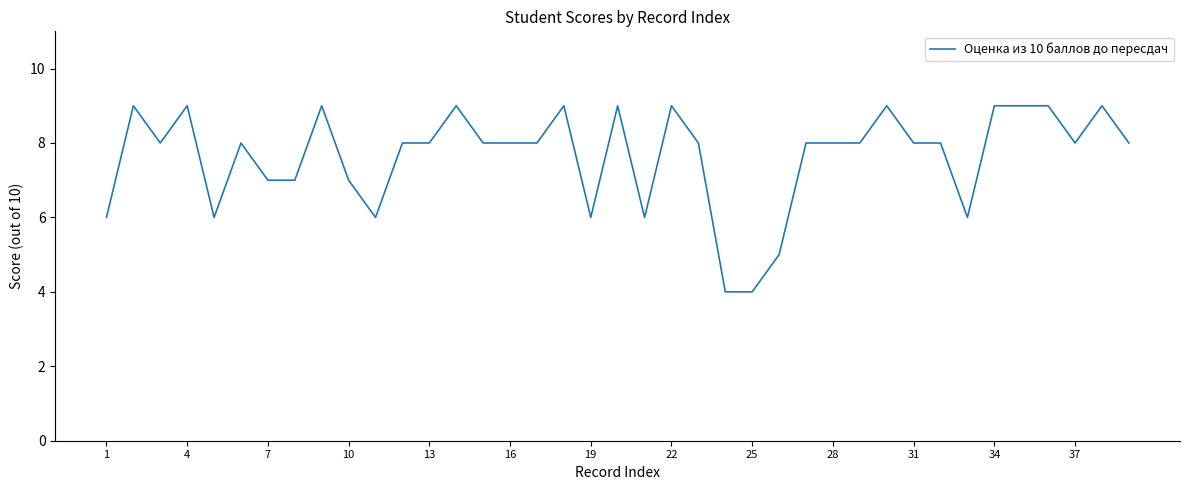

Reading right to left, transcribe all the data shown in this chart.

8	9	8	9	9	9	6	8	8	9	8	8	8	5	4	4	8	9	6	9	6	9	8	8	8	9	8	8	6	7	9	7	7	8	6	9	8	9	6